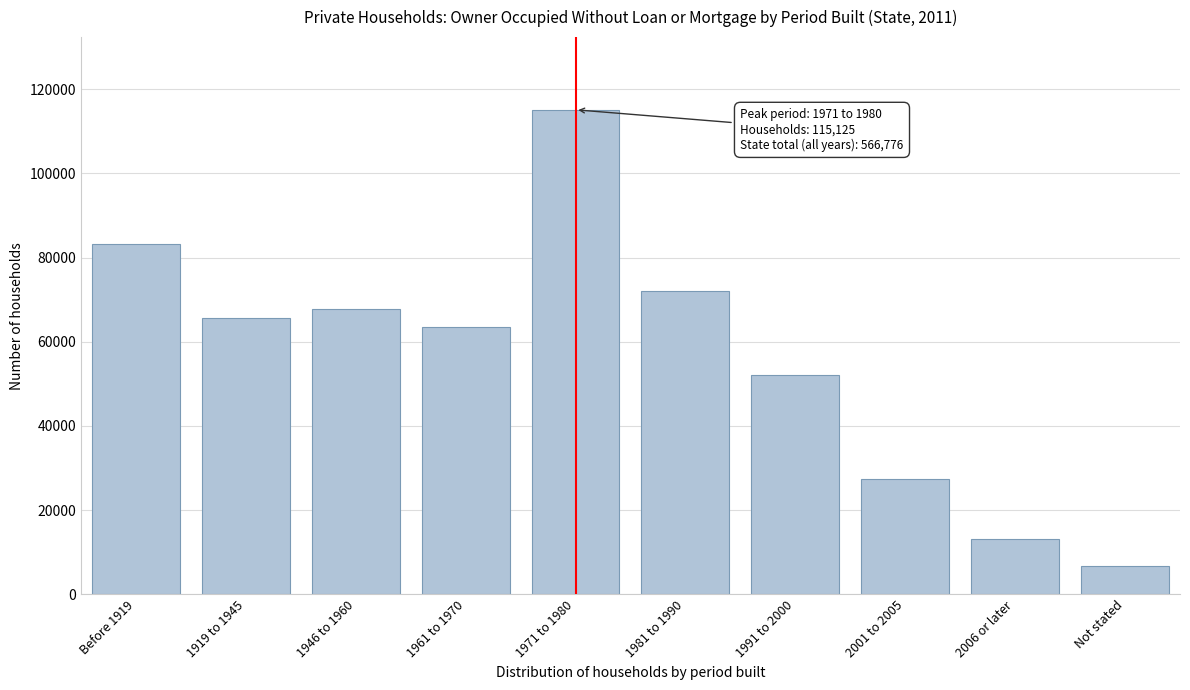

Reading right to left, extract all data points from this chart.

Not stated=6777	2006 or later=13136	2001 to 2005=27415	1991 to 2000=52060	1981 to 1990=72036	1971 to 1980=115125	1961 to 1970=63498	1946 to 1960=67897	1919 to 1945=65649	Before 1919=83183